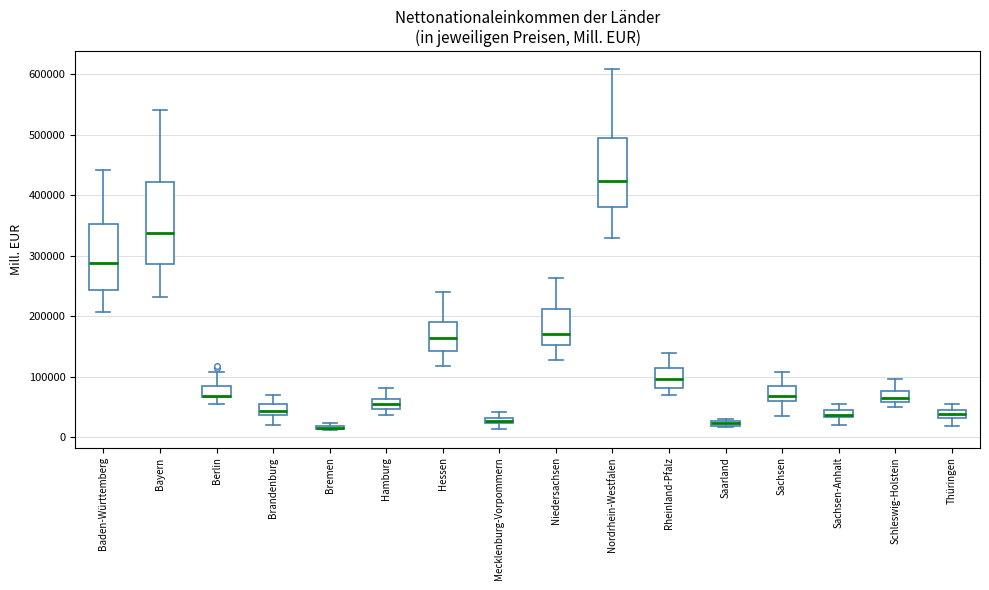

Where is the upper edge of the box for Baden-Württemberg on the y-axis? The values are not printed on the chart, so give them approximately, as read against the axis.

350000